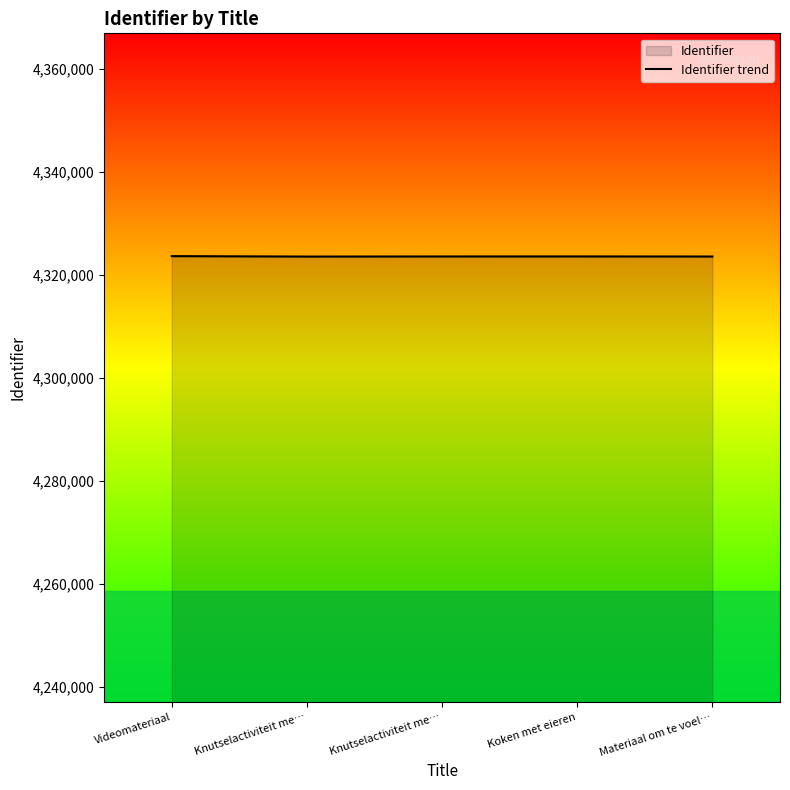

Is it true that the value at Knutselactiviteit me… is 4323535?

True